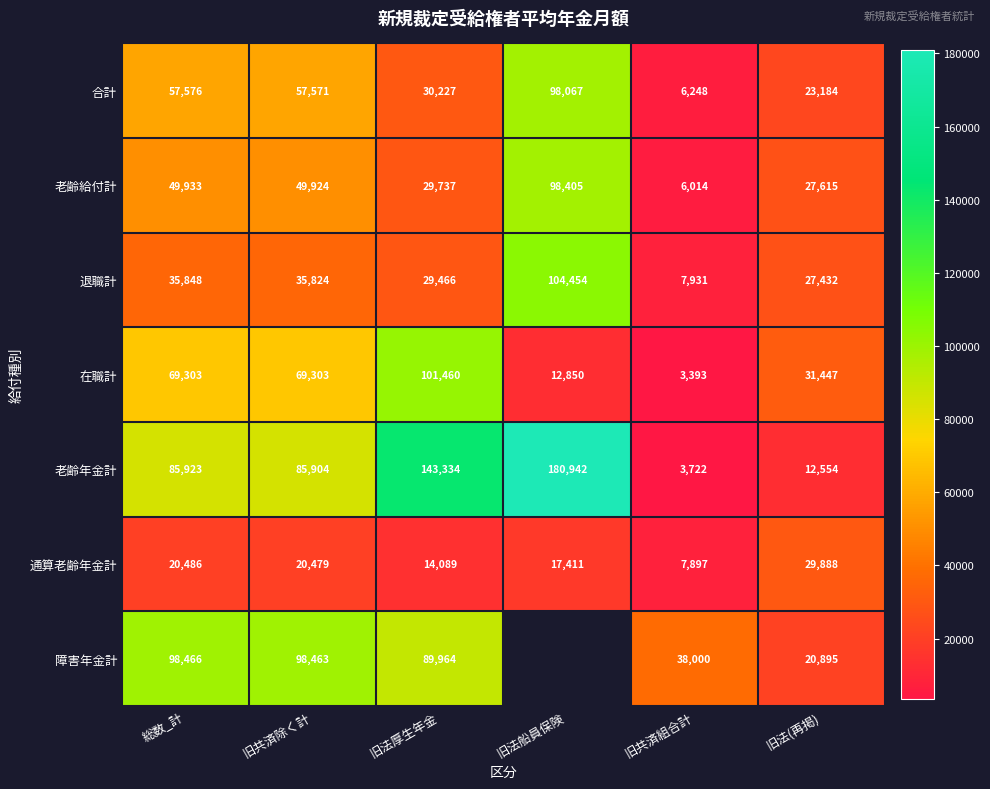

At how many categories does at least one series exceed 138106?

2